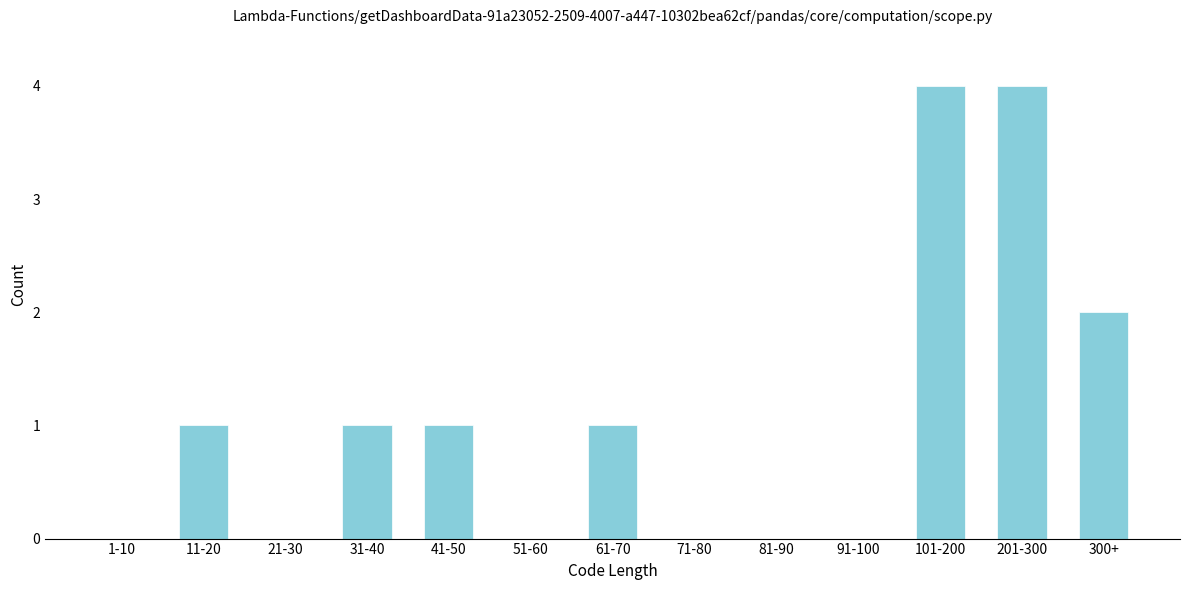

Reading left to right, list all the values displayed in this chart.

1-10=0	11-20=1	21-30=0	31-40=1	41-50=1	51-60=0	61-70=1	71-80=0	81-90=0	91-100=0	101-200=4	201-300=4	300+=2